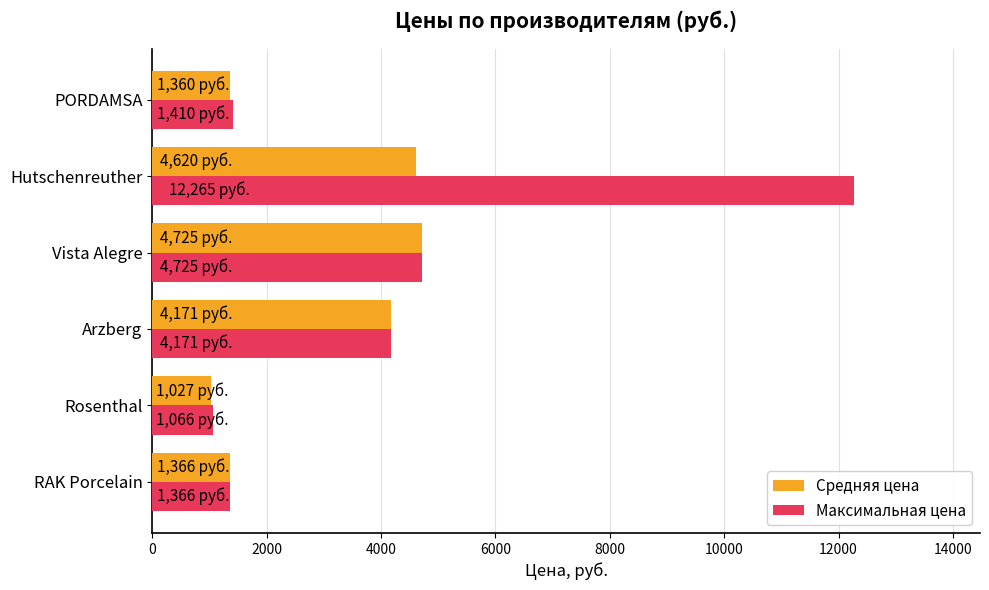

How many values in the Максимальная цена series are below 4171?

3